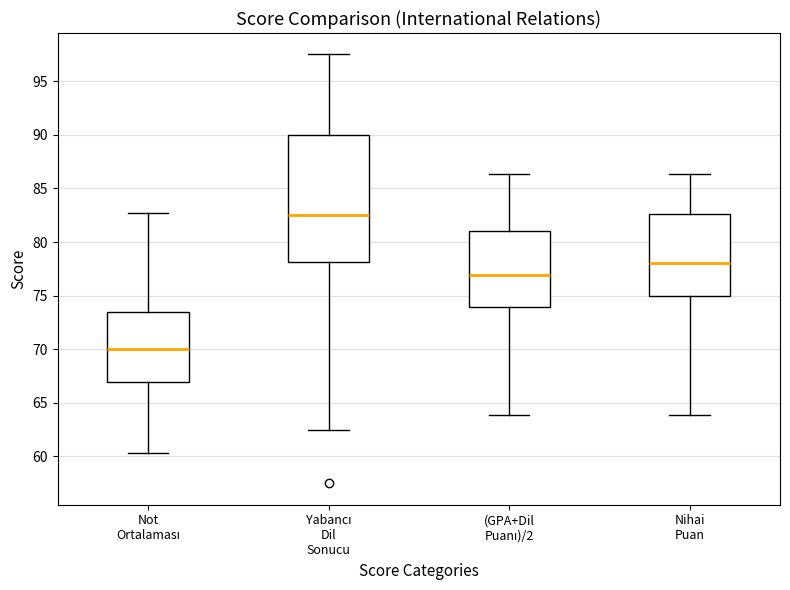

Reading left to right, read every box against the y-axis: the position of its median line, the range the box covers, and the ends of its whiskers. The values are not printed on the chart, so give them approximately, as read against the axis.

Not Ortalaması: median 70.0, box 67.0 to 73.5, whiskers 60.5 to 82.5
Yabancı Dil Sonucu: median 82.5, box 78.0 to 90.0, whiskers 62.5 to 97.5
(GPA+Dil Puanı)/2: median 77.0, box 74.0 to 81.0, whiskers 64.0 to 86.5
Nihai Puan: median 78.0, box 75.0 to 82.5, whiskers 64.0 to 86.5